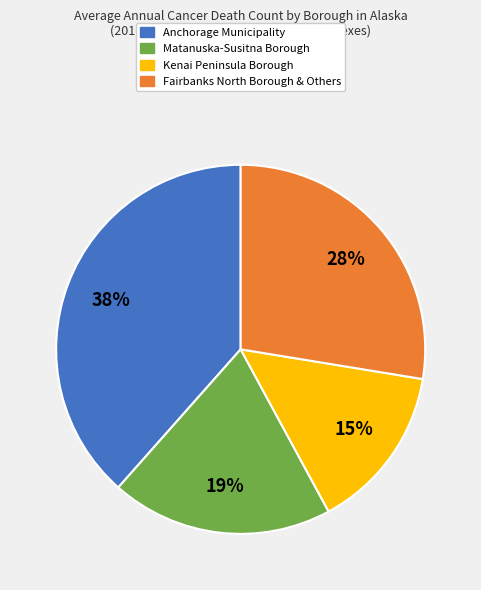

Is there a majority slice in this chart?

No